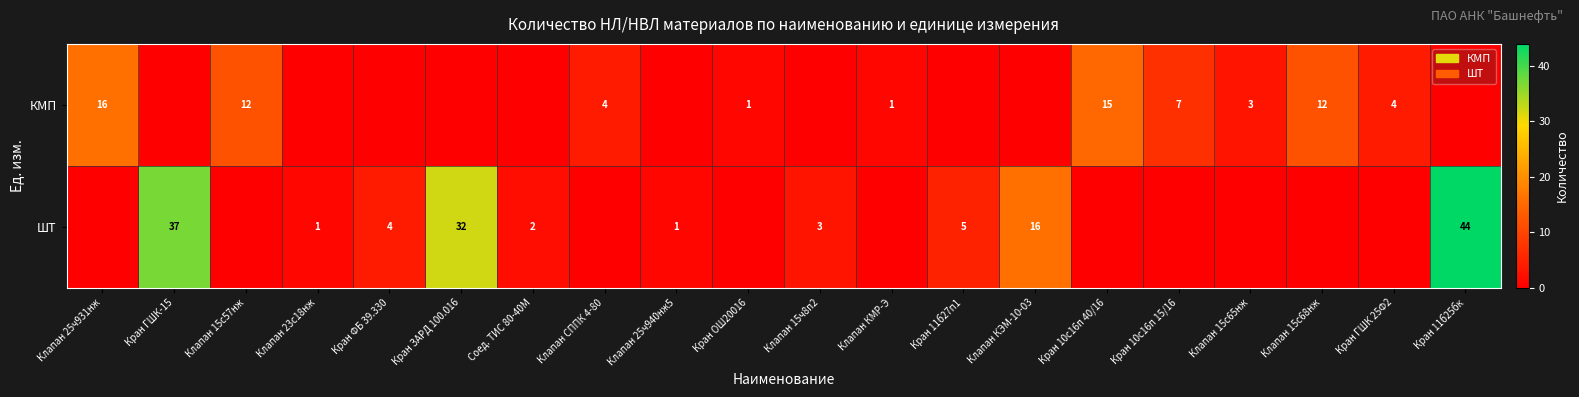

The value of КМП at Кран 10с16п 15/16 is 7. True or false?

True